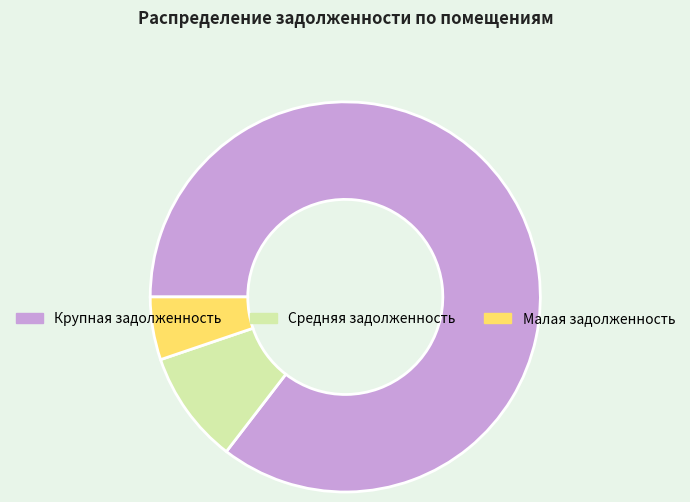

Is it true that Крупная задолженность is 85% of the pie?

True